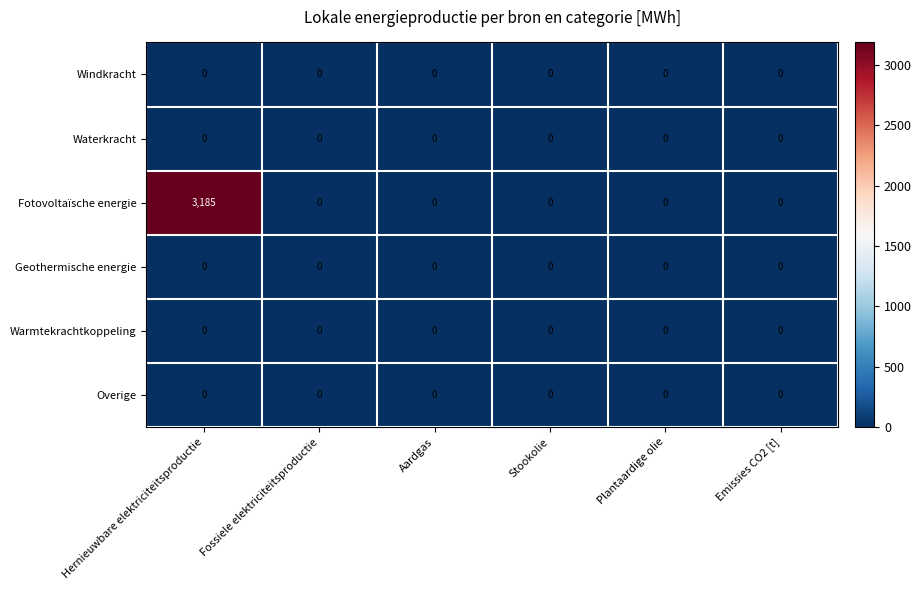

Which label corresponds to the largest value in the chart?

Hernieuwbare elektriciteitsproductie